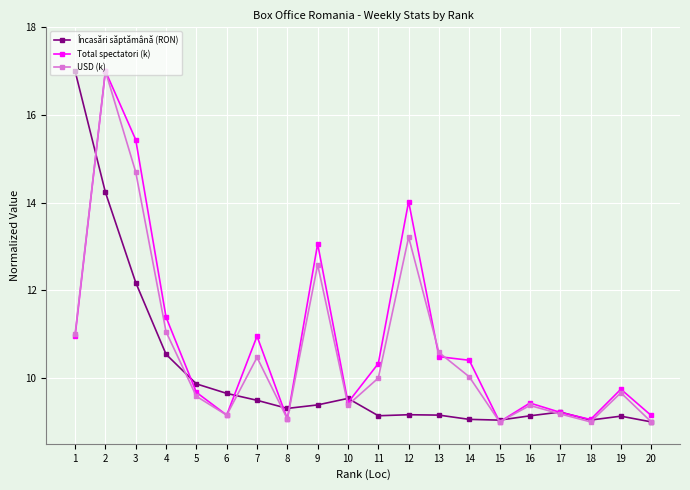

What is the spread (max minus min) of values at 1?

6.0